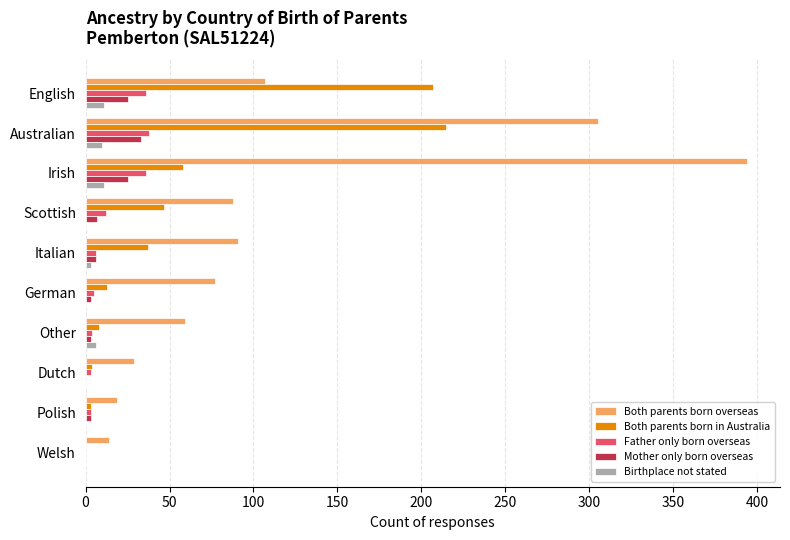

Which series has the largest total across all categories?

Both parents born overseas